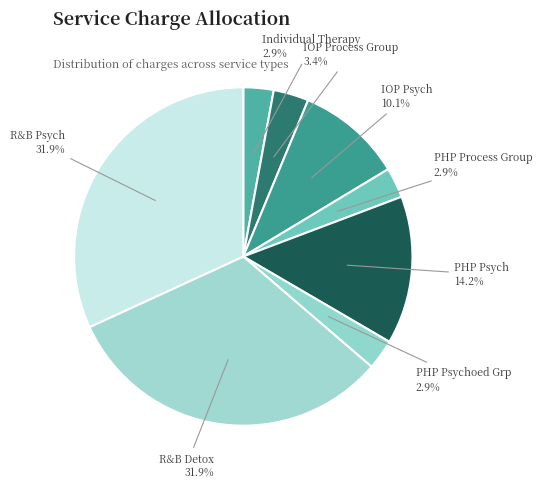

To the nearest percent, what portion does PHP Psychoed Grp represent?

3%